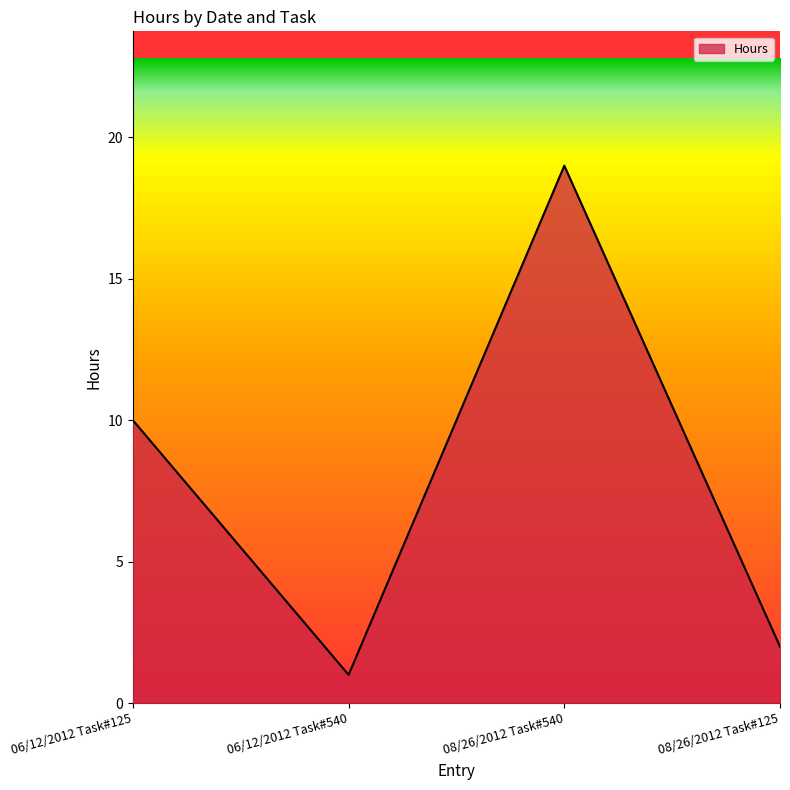

True or false: the data shows 19 at 08/26/2012 Task#540.

True